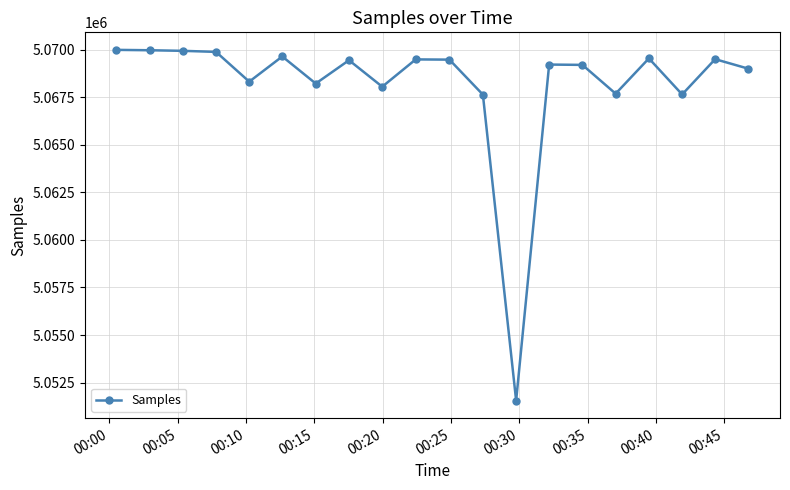

What is the sum of all values?

101363272